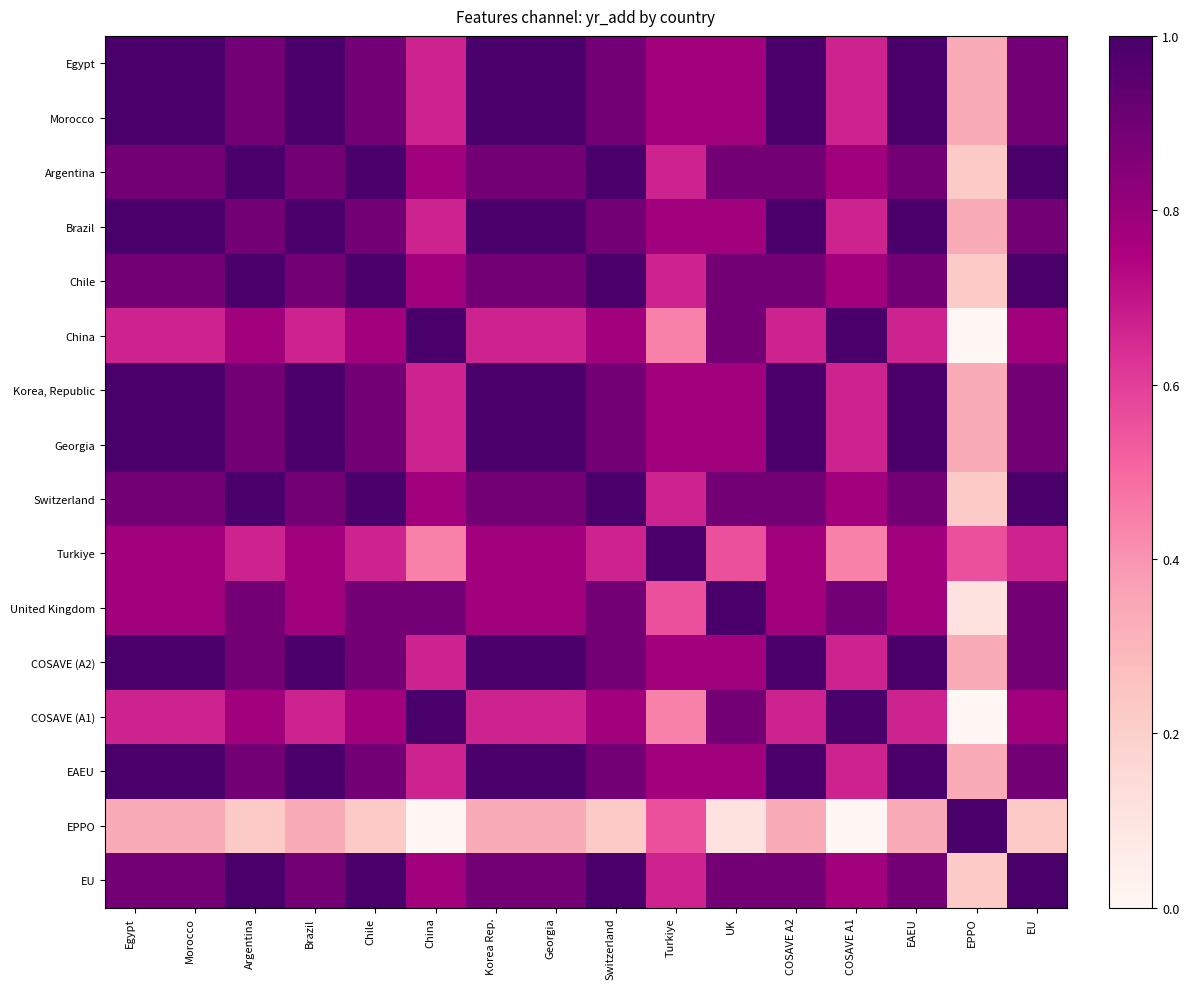

Reading left to right, list all the values displayed in this chart.

Egypt: Egypt=1.0	Morocco=1.0	Argentina=0.9	Brazil=1.0	Chile=0.9	China=0.7	Korea Rep.=1.0	Georgia=1.0	Switzerland=0.9	Turkiye=0.8	UK=0.8	COSAVE A2=1.0	COSAVE A1=0.7	EAEU=1.0	EPPO=0.3	EU=0.9
Morocco: Egypt=1.0	Morocco=1.0	Argentina=0.9	Brazil=1.0	Chile=0.9	China=0.7	Korea Rep.=1.0	Georgia=1.0	Switzerland=0.9	Turkiye=0.8	UK=0.8	COSAVE A2=1.0	COSAVE A1=0.7	EAEU=1.0	EPPO=0.3	EU=0.9
Argentina: Egypt=0.9	Morocco=0.9	Argentina=1.0	Brazil=0.9	Chile=1.0	China=0.8	Korea Rep.=0.9	Georgia=0.9	Switzerland=1.0	Turkiye=0.7	UK=0.9	COSAVE A2=0.9	COSAVE A1=0.8	EAEU=0.9	EPPO=0.2	EU=1.0
Brazil: Egypt=1.0	Morocco=1.0	Argentina=0.9	Brazil=1.0	Chile=0.9	China=0.7	Korea Rep.=1.0	Georgia=1.0	Switzerland=0.9	Turkiye=0.8	UK=0.8	COSAVE A2=1.0	COSAVE A1=0.7	EAEU=1.0	EPPO=0.3	EU=0.9
Chile: Egypt=0.9	Morocco=0.9	Argentina=1.0	Brazil=0.9	Chile=1.0	China=0.8	Korea Rep.=0.9	Georgia=0.9	Switzerland=1.0	Turkiye=0.7	UK=0.9	COSAVE A2=0.9	COSAVE A1=0.8	EAEU=0.9	EPPO=0.2	EU=1.0
China: Egypt=0.7	Morocco=0.7	Argentina=0.8	Brazil=0.7	Chile=0.8	China=1.0	Korea Rep.=0.7	Georgia=0.7	Switzerland=0.8	Turkiye=0.4	UK=0.9	COSAVE A2=0.7	COSAVE A1=1.0	EAEU=0.7	EPPO=0.0	EU=0.8
Korea, Republic: Egypt=1.0	Morocco=1.0	Argentina=0.9	Brazil=1.0	Chile=0.9	China=0.7	Korea Rep.=1.0	Georgia=1.0	Switzerland=0.9	Turkiye=0.8	UK=0.8	COSAVE A2=1.0	COSAVE A1=0.7	EAEU=1.0	EPPO=0.3	EU=0.9
Georgia: Egypt=1.0	Morocco=1.0	Argentina=0.9	Brazil=1.0	Chile=0.9	China=0.7	Korea Rep.=1.0	Georgia=1.0	Switzerland=0.9	Turkiye=0.8	UK=0.8	COSAVE A2=1.0	COSAVE A1=0.7	EAEU=1.0	EPPO=0.3	EU=0.9
Switzerland: Egypt=0.9	Morocco=0.9	Argentina=1.0	Brazil=0.9	Chile=1.0	China=0.8	Korea Rep.=0.9	Georgia=0.9	Switzerland=1.0	Turkiye=0.7	UK=0.9	COSAVE A2=0.9	COSAVE A1=0.8	EAEU=0.9	EPPO=0.2	EU=1.0
Turkiye: Egypt=0.8	Morocco=0.8	Argentina=0.7	Brazil=0.8	Chile=0.7	China=0.4	Korea Rep.=0.8	Georgia=0.8	Switzerland=0.7	Turkiye=1.0	UK=0.6	COSAVE A2=0.8	COSAVE A1=0.4	EAEU=0.8	EPPO=0.6	EU=0.7
United Kingdom: Egypt=0.8	Morocco=0.8	Argentina=0.9	Brazil=0.8	Chile=0.9	China=0.9	Korea Rep.=0.8	Georgia=0.8	Switzerland=0.9	Turkiye=0.6	UK=1.0	COSAVE A2=0.8	COSAVE A1=0.9	EAEU=0.8	EPPO=0.1	EU=0.9
COSAVE (A2): Egypt=1.0	Morocco=1.0	Argentina=0.9	Brazil=1.0	Chile=0.9	China=0.7	Korea Rep.=1.0	Georgia=1.0	Switzerland=0.9	Turkiye=0.8	UK=0.8	COSAVE A2=1.0	COSAVE A1=0.7	EAEU=1.0	EPPO=0.3	EU=0.9
COSAVE (A1): Egypt=0.7	Morocco=0.7	Argentina=0.8	Brazil=0.7	Chile=0.8	China=1.0	Korea Rep.=0.7	Georgia=0.7	Switzerland=0.8	Turkiye=0.4	UK=0.9	COSAVE A2=0.7	COSAVE A1=1.0	EAEU=0.7	EPPO=0.0	EU=0.8
EAEU: Egypt=1.0	Morocco=1.0	Argentina=0.9	Brazil=1.0	Chile=0.9	China=0.7	Korea Rep.=1.0	Georgia=1.0	Switzerland=0.9	Turkiye=0.8	UK=0.8	COSAVE A2=1.0	COSAVE A1=0.7	EAEU=1.0	EPPO=0.3	EU=0.9
EPPO: Egypt=0.3	Morocco=0.3	Argentina=0.2	Brazil=0.3	Chile=0.2	China=0.0	Korea Rep.=0.3	Georgia=0.3	Switzerland=0.2	Turkiye=0.6	UK=0.1	COSAVE A2=0.3	COSAVE A1=0.0	EAEU=0.3	EPPO=1.0	EU=0.2
EU: Egypt=0.9	Morocco=0.9	Argentina=1.0	Brazil=0.9	Chile=1.0	China=0.8	Korea Rep.=0.9	Georgia=0.9	Switzerland=1.0	Turkiye=0.7	UK=0.9	COSAVE A2=0.9	COSAVE A1=0.8	EAEU=0.9	EPPO=0.2	EU=1.0